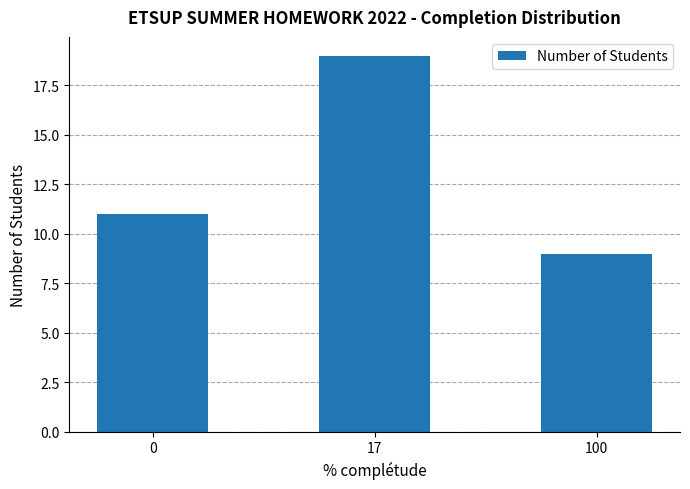

What is the sum of the values at 17 and 0?

30